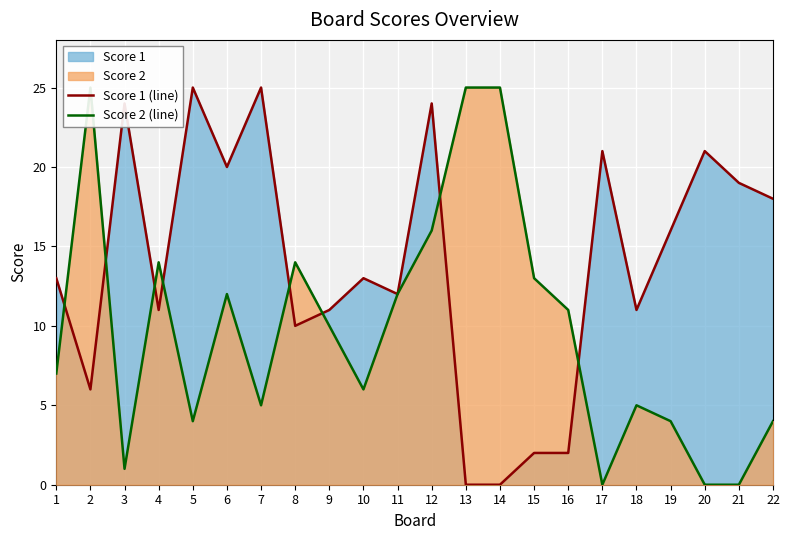

Which series has the largest total across all categories?

Score 1 (line)